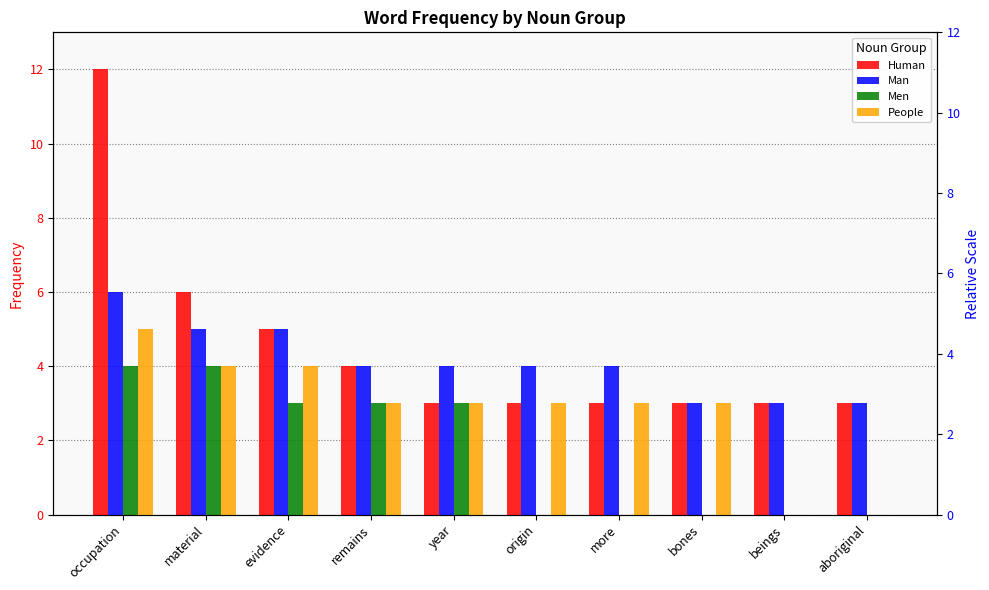

What is the total value across all series at beings?

6